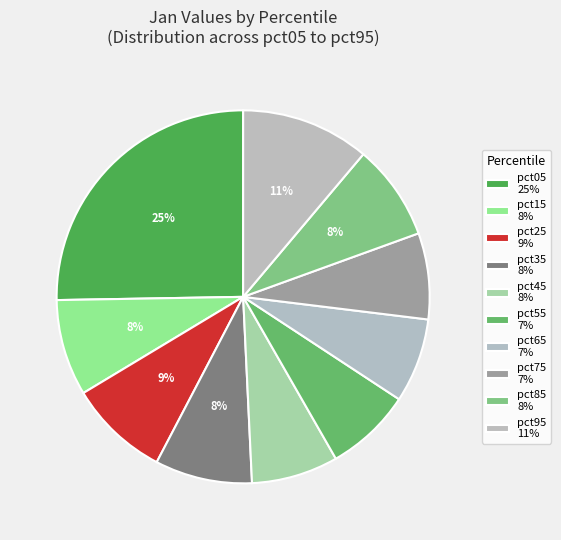

How many segments does this pie chart have?

10